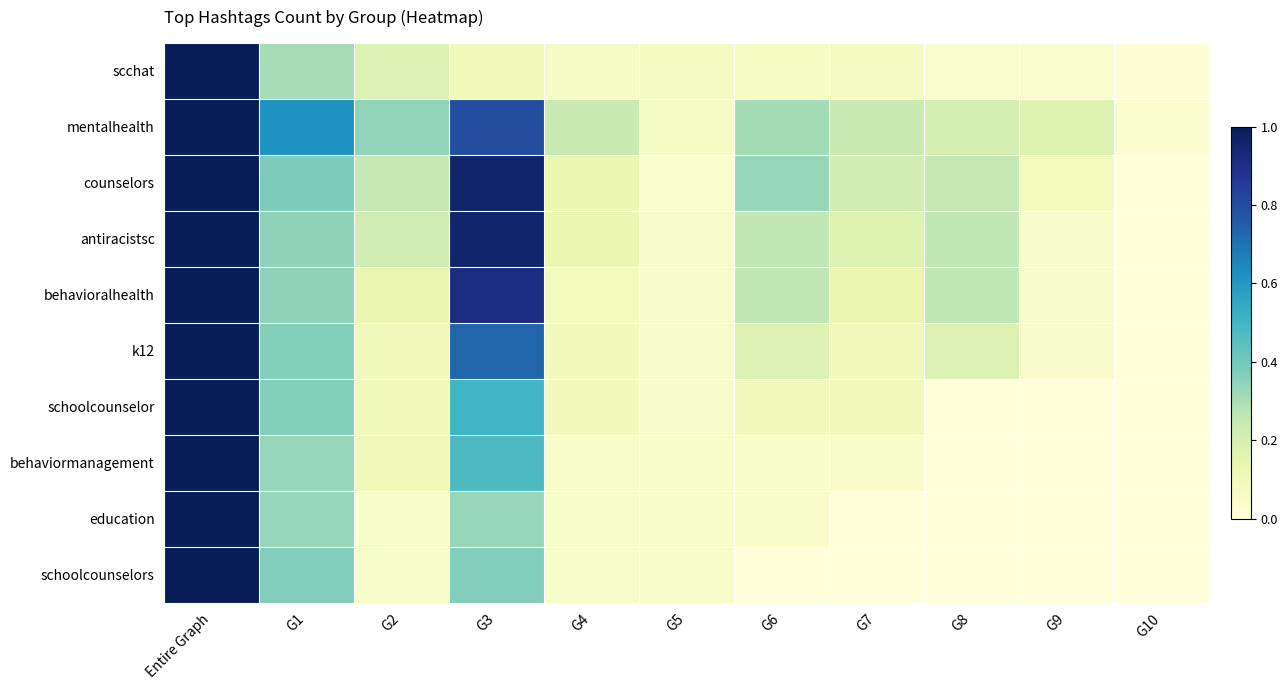

Rank the series by their maximum value, from highest to lowest.

scchat, mentalhealth, counselors, antiracistsc, behavioralhealth, k12, schoolcounselor, behaviormanagement, education, schoolcounselors